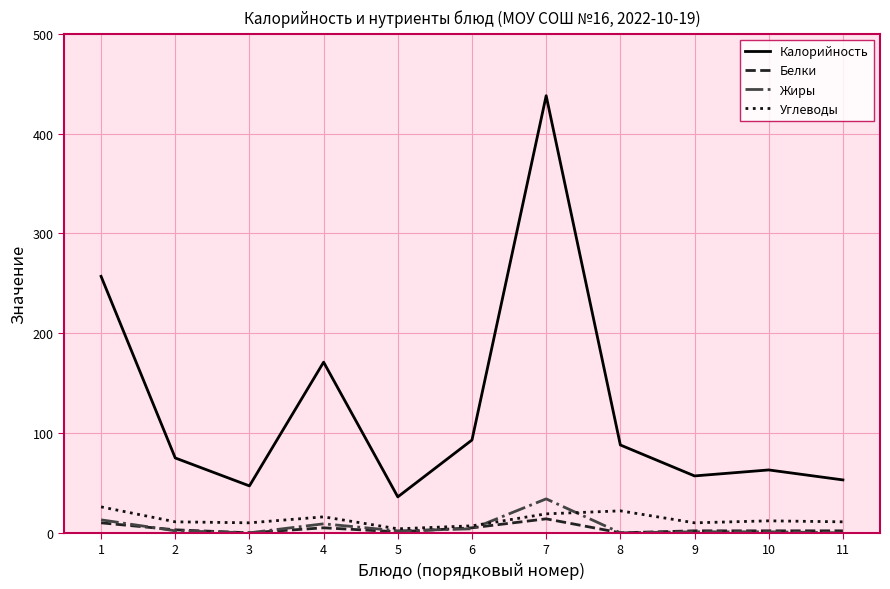

At how many categories does at least one series exceed 276?

1